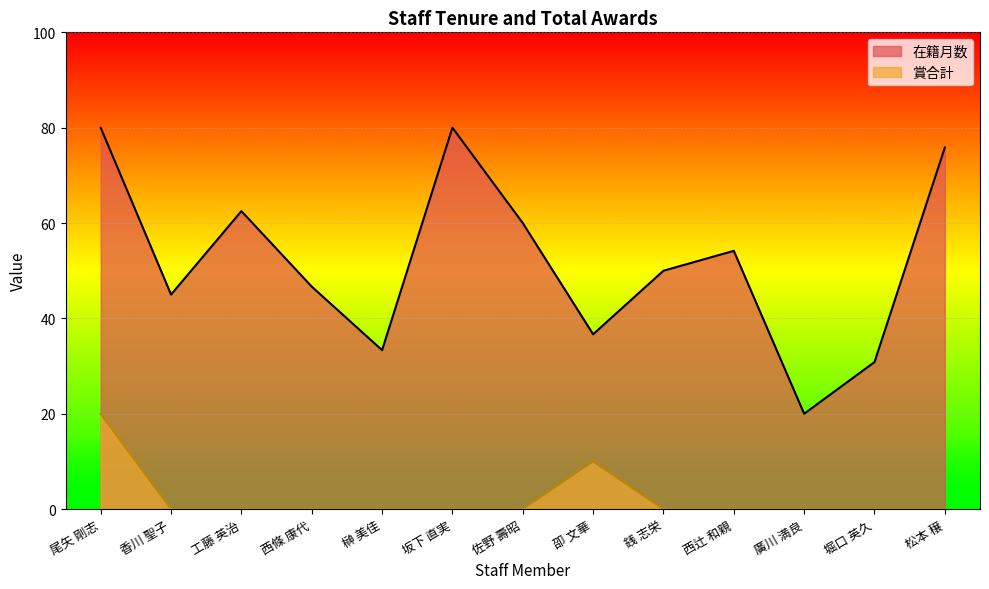

How many distinct data groups are displayed?

2